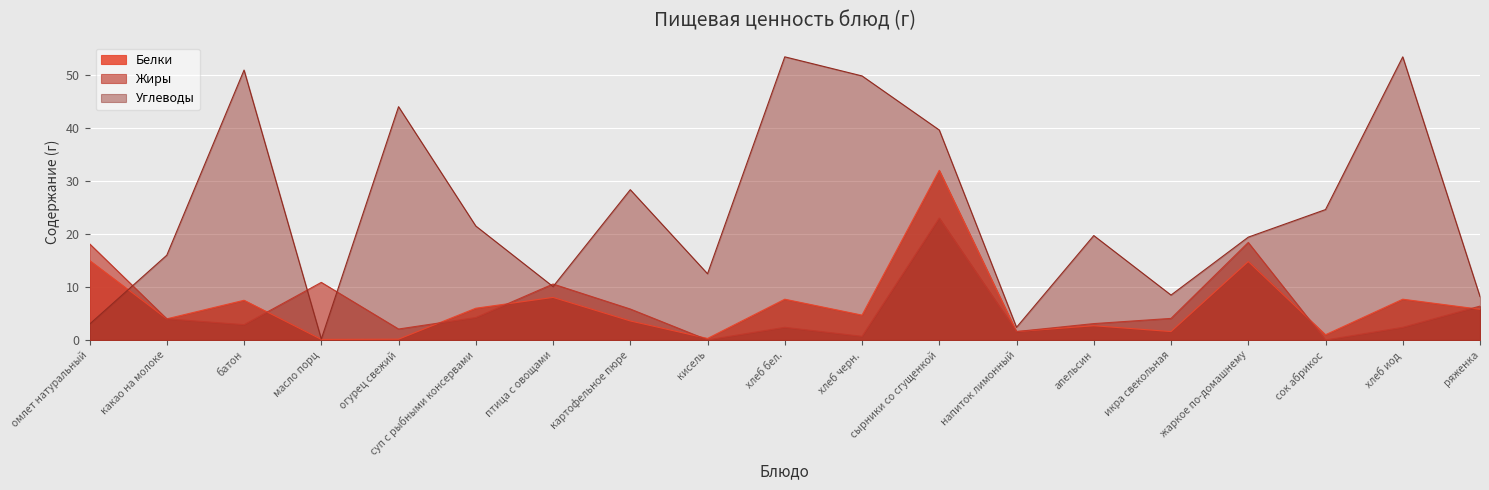

What is the total value across all series at напиток лимонный?

5.6